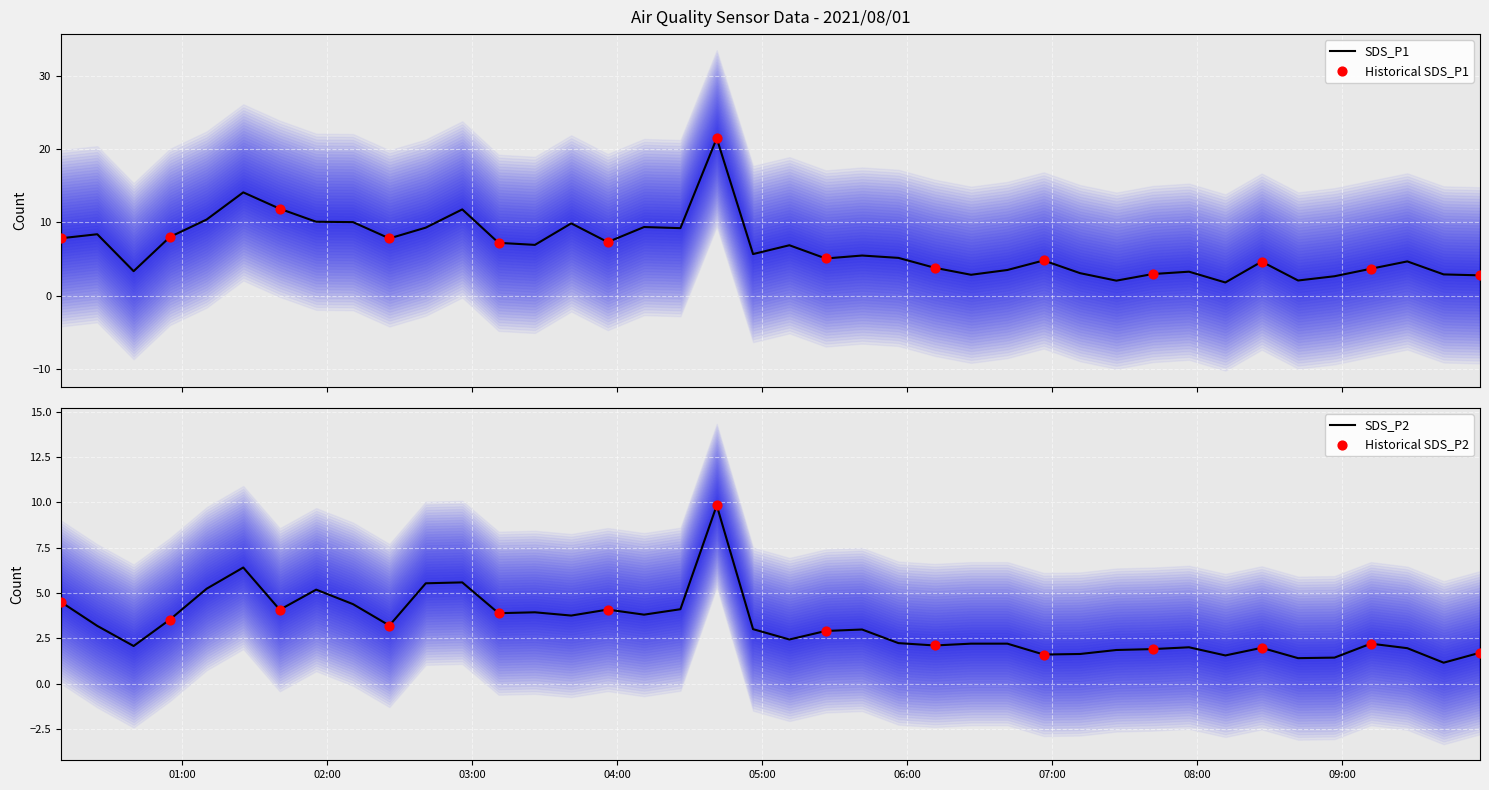

Which series has the widest spread of Y values?

SDS_P1